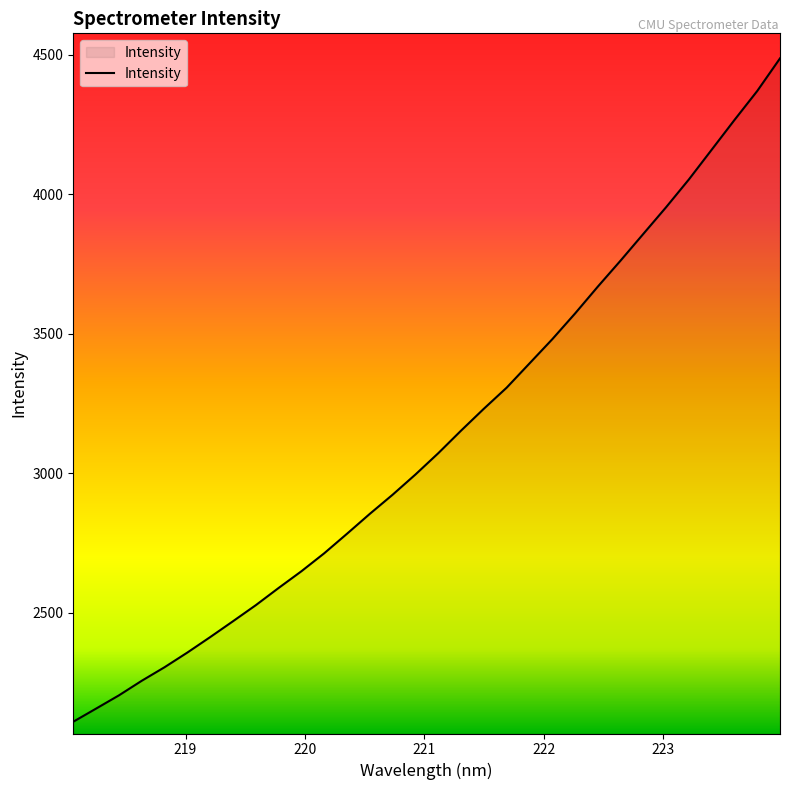

What is the difference between the maximum and minimum values?

2377.3